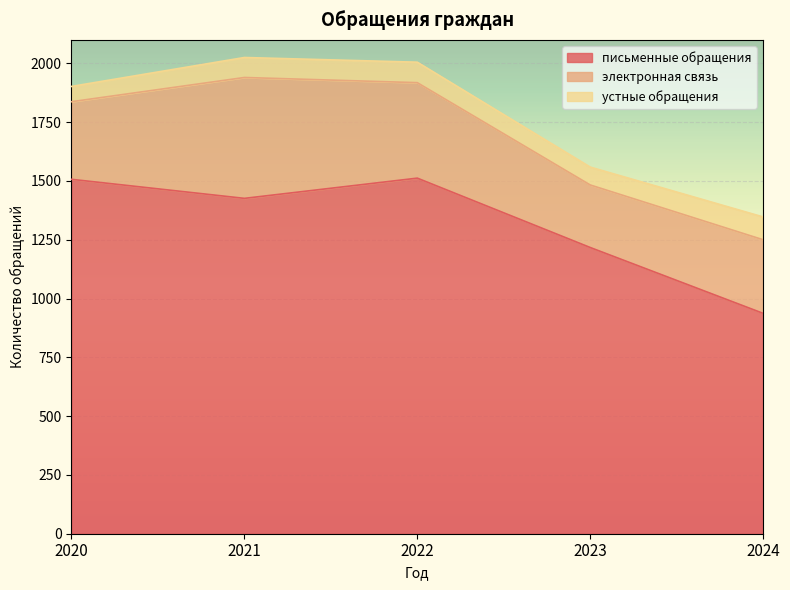

What is the total value across all series at 2024?

1347